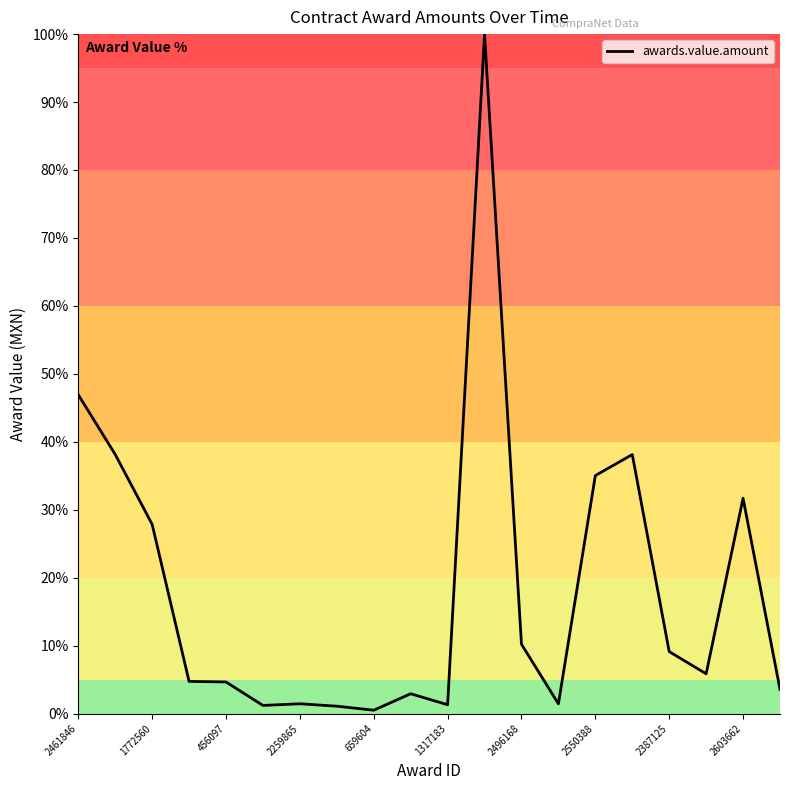

What is the difference between the maximum and minimum values?

99.5